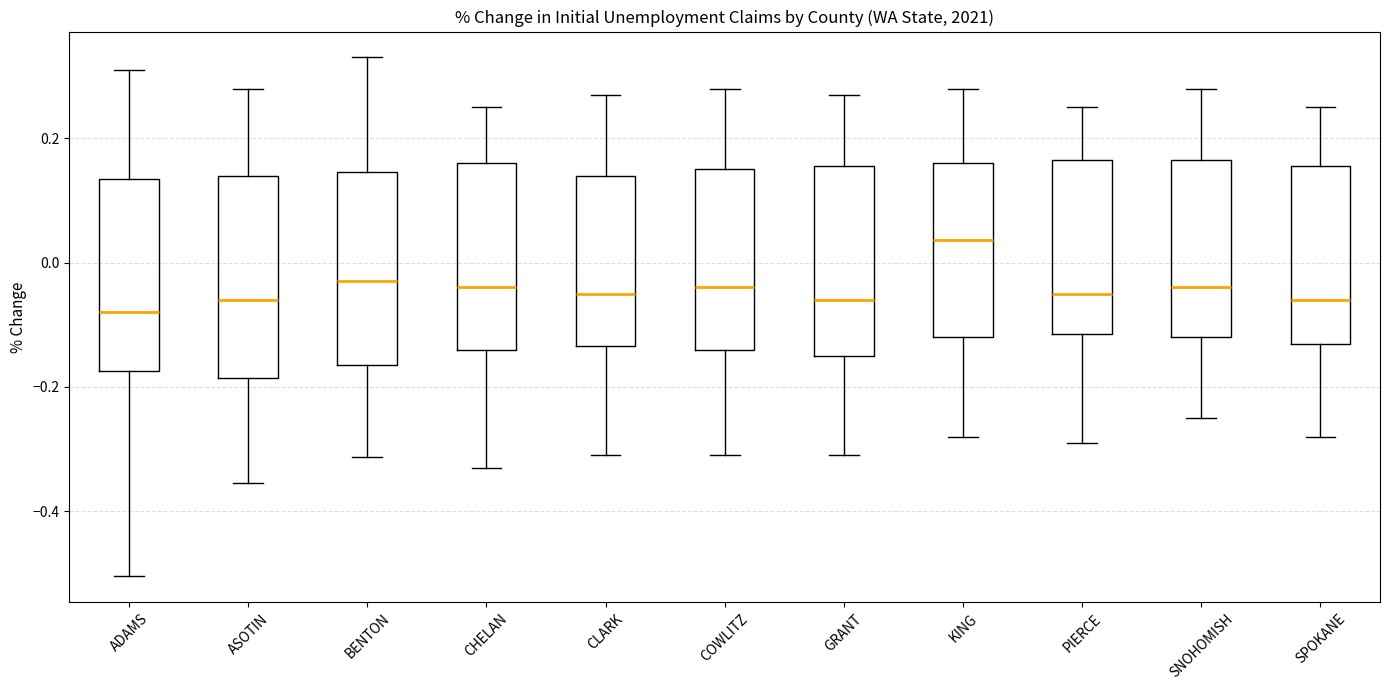

Reading left to right, read every box against the y-axis: the position of its median line, the range the box covers, and the ends of its whiskers. The values are not printed on the chart, so give them approximately, as read against the axis.

ADAMS: median -0.08, box -0.18 to 0.14, whiskers -0.50 to 0.32
ASOTIN: median -0.06, box -0.18 to 0.14, whiskers -0.36 to 0.28
BENTON: median -0.02, box -0.16 to 0.14, whiskers -0.32 to 0.34
CHELAN: median -0.04, box -0.14 to 0.16, whiskers -0.32 to 0.26
CLARK: median -0.04, box -0.14 to 0.14, whiskers -0.30 to 0.28
COWLITZ: median -0.04, box -0.14 to 0.16, whiskers -0.30 to 0.28
GRANT: median -0.06, box -0.14 to 0.16, whiskers -0.30 to 0.28
KING: median 0.04, box -0.12 to 0.16, whiskers -0.28 to 0.28
PIERCE: median -0.04, box -0.12 to 0.16, whiskers -0.28 to 0.26
SNOHOMISH: median -0.04, box -0.12 to 0.16, whiskers -0.24 to 0.28
SPOKANE: median -0.06, box -0.14 to 0.16, whiskers -0.28 to 0.26